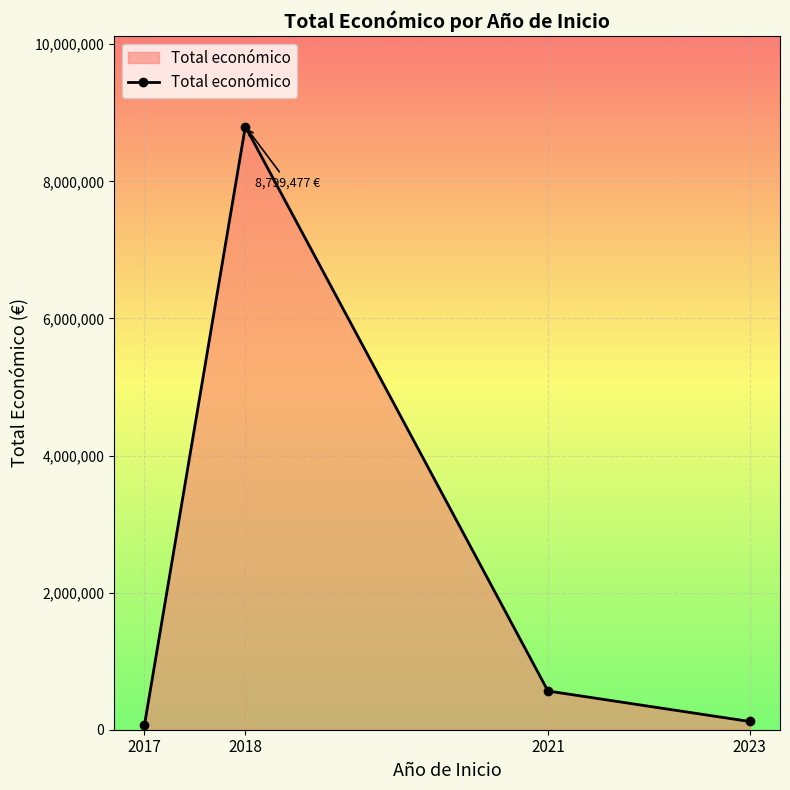

Reading left to right, transcribe all the data shown in this chart.

2017=69215	2018=8799477	2021=564758	2023=120000